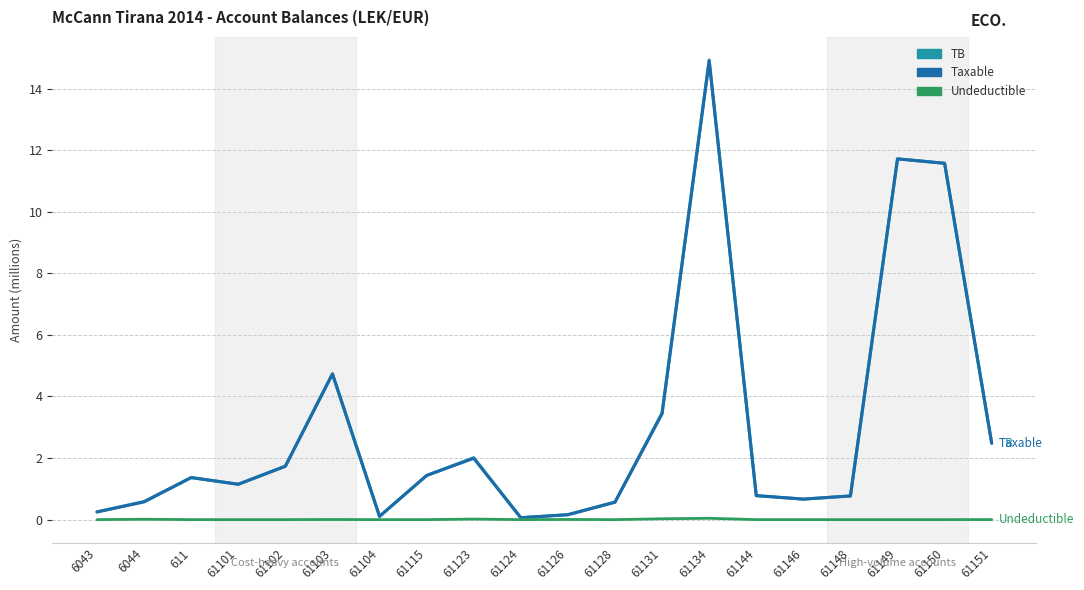

What is the spread (max minus min) of values at 61101?

1.1